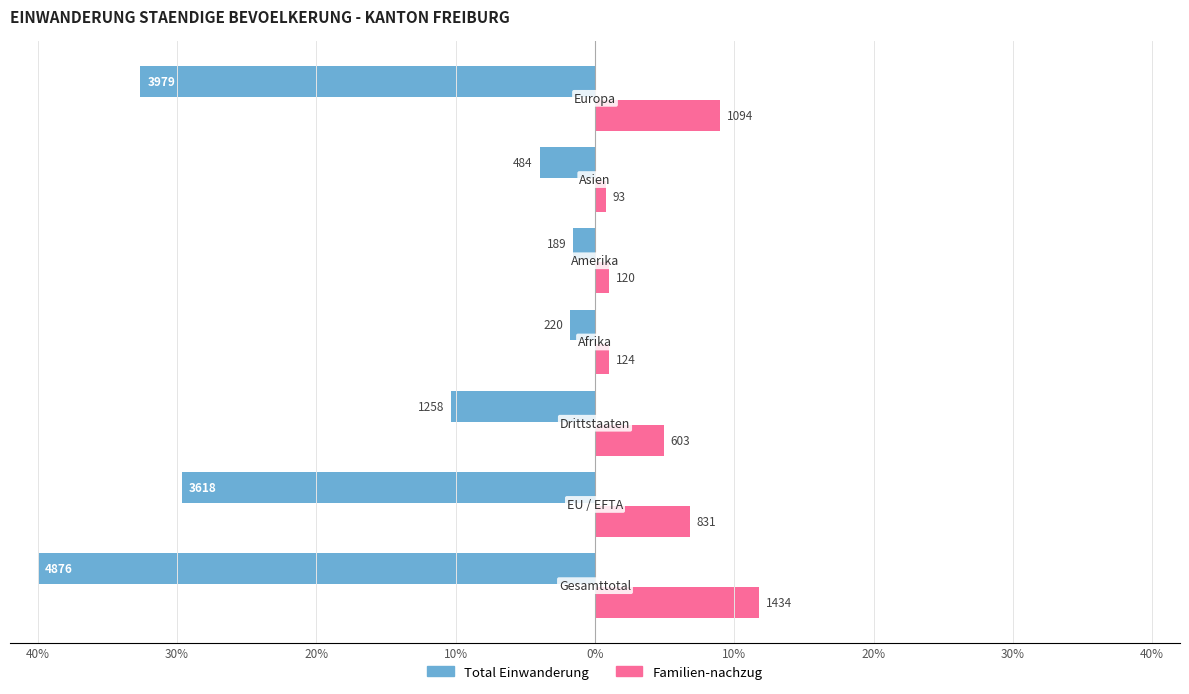

What are all the series names shown in the legend?

Total Einwanderung, Familien-nachzug